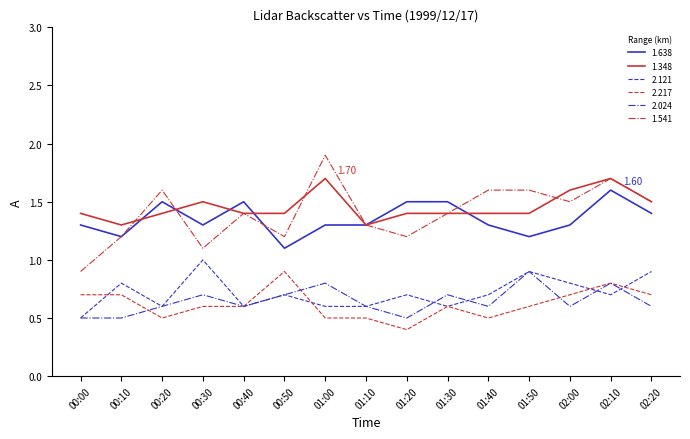

Is this an area chart (filled region under the line)?

No